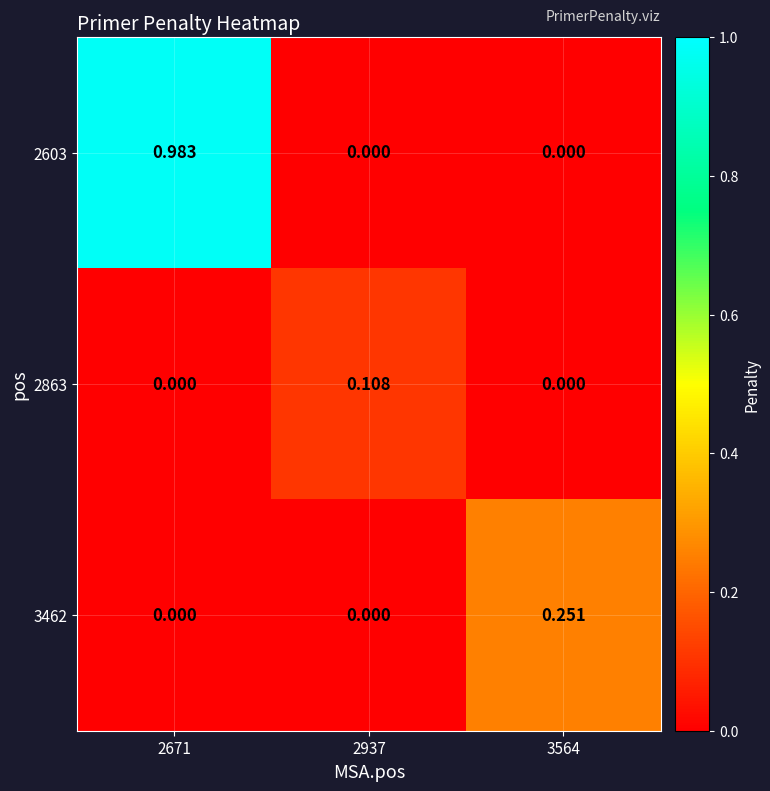

List the series in order of their overall mean, highest first.

2603, 3462, 2863